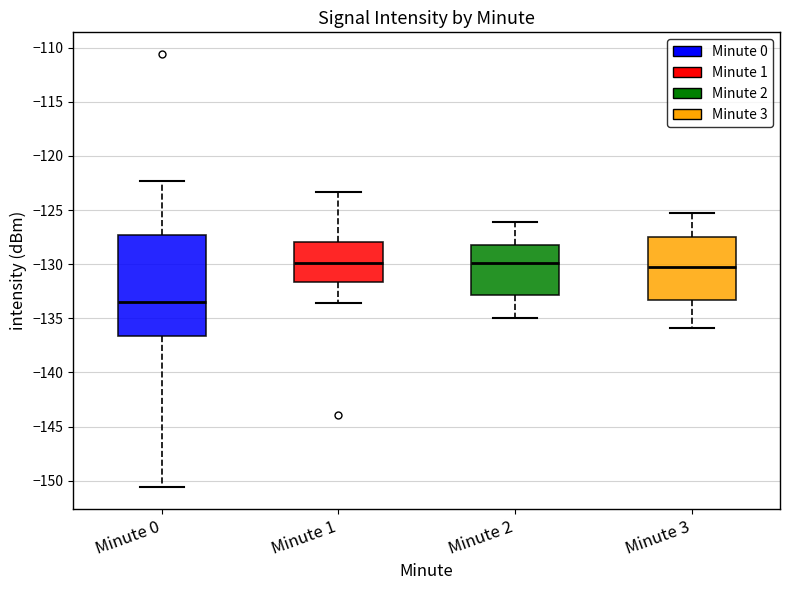

Reading left to right, transcribe this box plot: for each box, give where its median line is, the range the box spans, and where its two whiskers end, as read against the y-axis. The values are not printed on the chart, so give them approximately, as read against the axis.

Minute 0: median -133.5, box -136.5 to -127.5, whiskers -150.5 to -122.5
Minute 1: median -130.0, box -131.5 to -128.0, whiskers -133.5 to -123.5
Minute 2: median -130.0, box -133.0 to -128.0, whiskers -135.0 to -126.0
Minute 3: median -130.0, box -133.5 to -127.5, whiskers -136.0 to -125.0